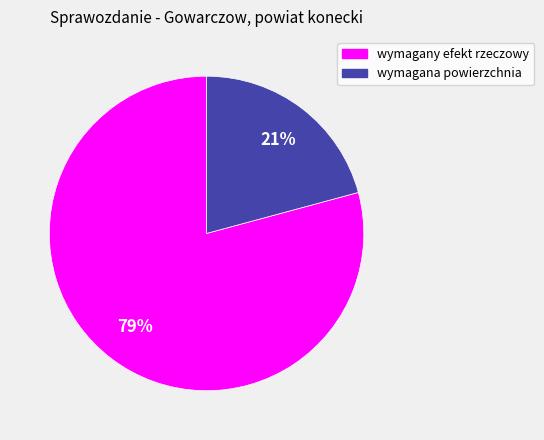

What is the smallest slice in the pie chart?

wymagana powierzchnia